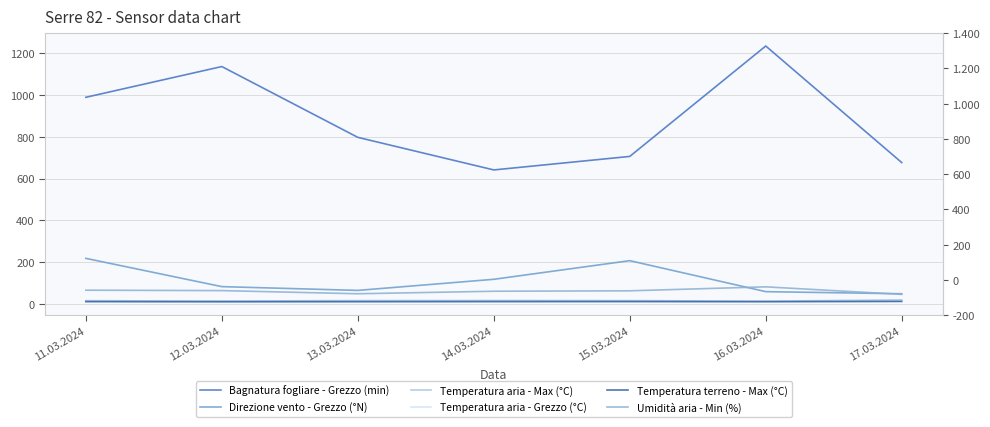

What is the average value of the Temperatura aria - Max (°C) series?

17.0